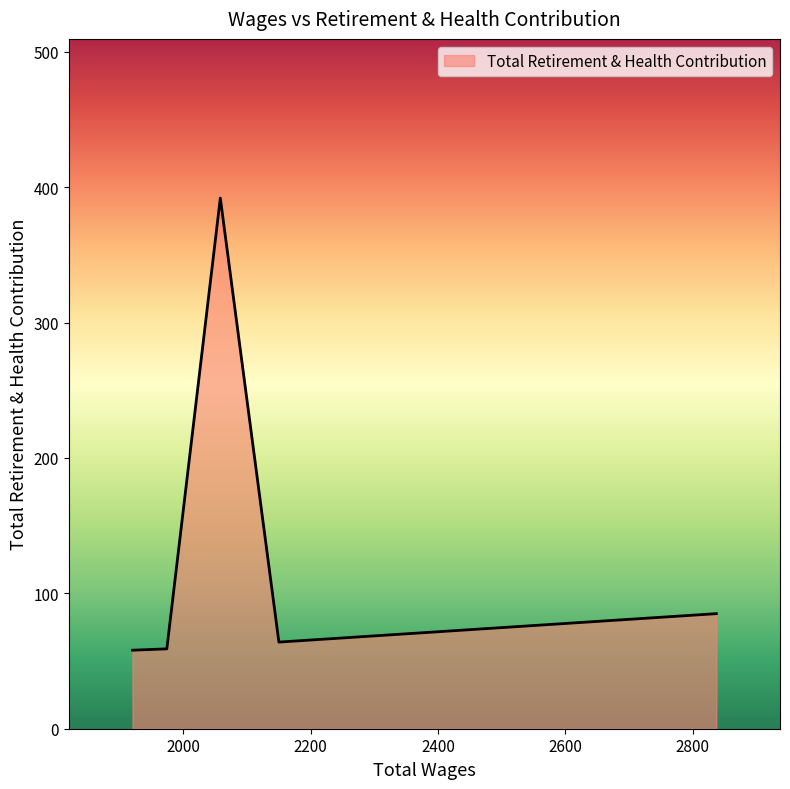

True or false: the data has more than 0 interior local peaks.

True